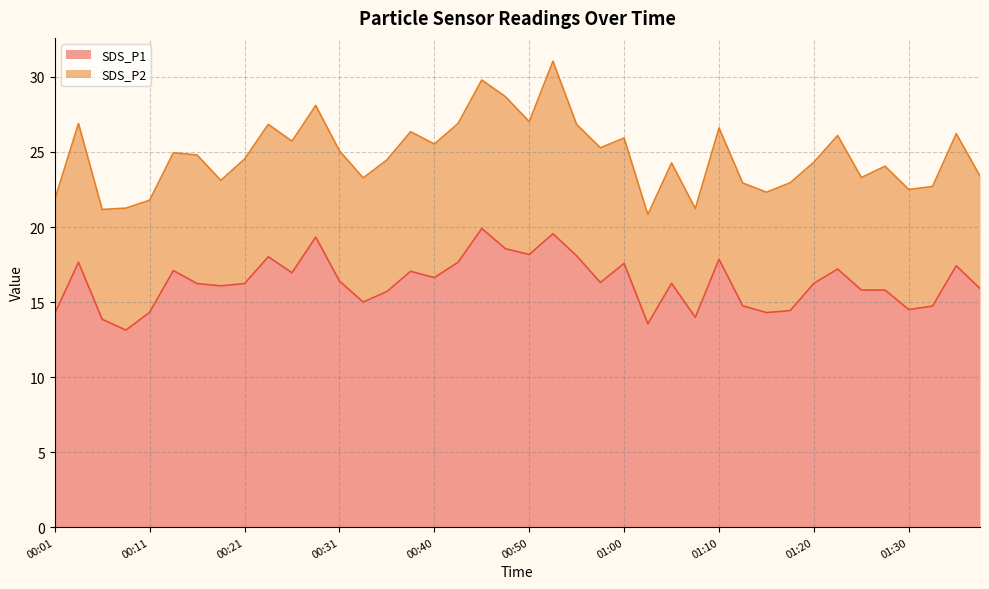

Which category has the highest value across all series?

00:45